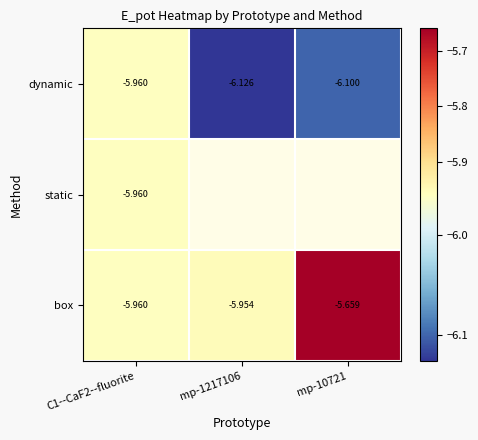

Is the value of box at mp-10721 greater than the value of dynamic at mp-10721?

Yes